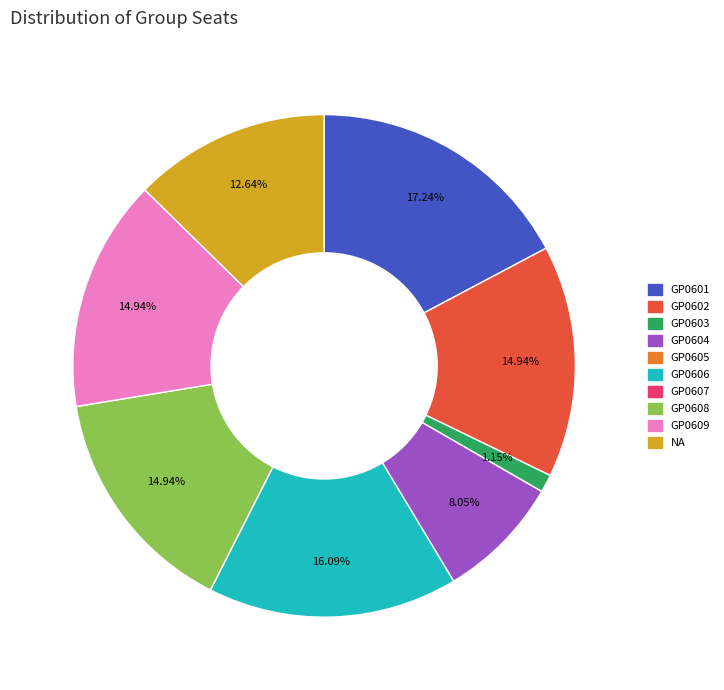

Count the number of slices in the pie.

8